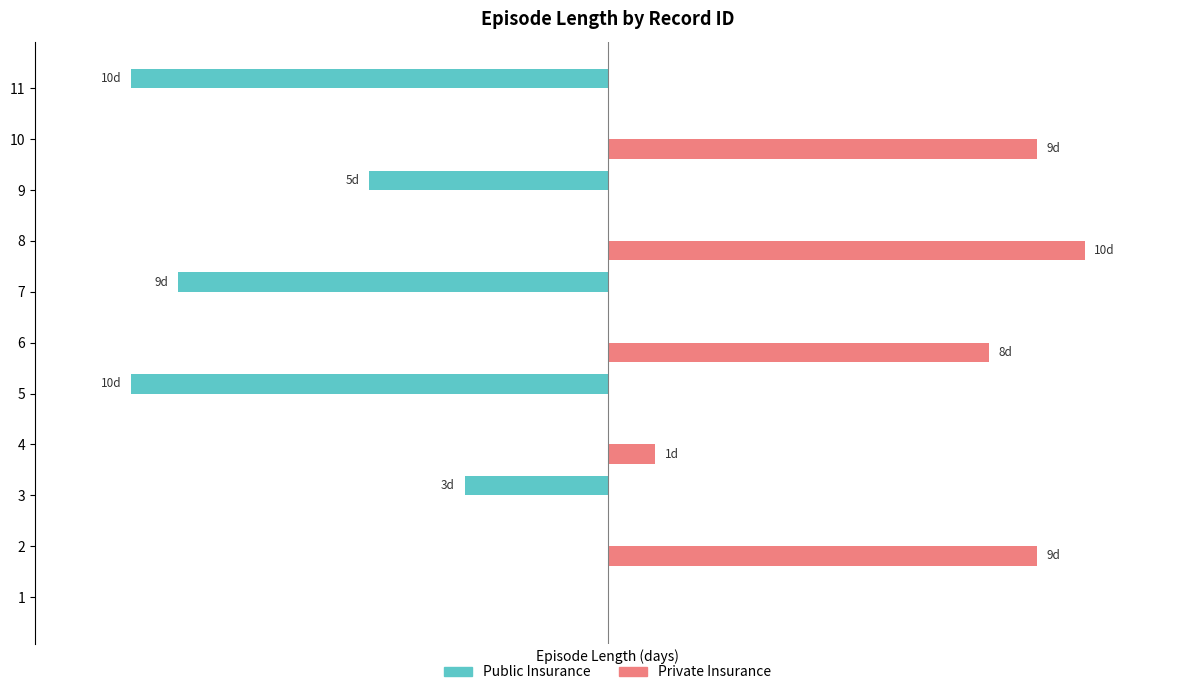

The value of Private Insurance at 9 is 5. True or false?

False